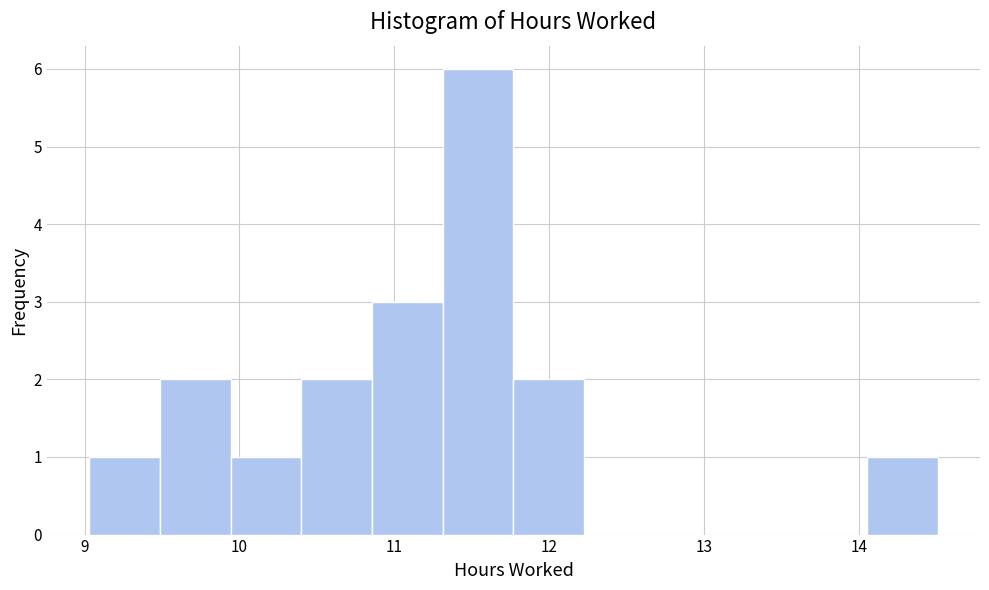

Reading left to right, transcribe this chart: for each bar, give the range it covers on the x-axis and its height. Neither the bar edges nor the heights are printed on the chart, so give them approximately, as read against the axes.

9.0 to 9.5: 1
9.5 to 9.9: 2
9.9 to 10.4: 1
10.4 to 10.9: 2
10.9 to 11.3: 3
11.3 to 11.8: 6
11.8 to 12.2: 2
12.2 to 12.7: 0
12.7 to 13.1: 0
13.1 to 13.6: 0
13.6 to 14.1: 0
14.1 to 14.5: 1